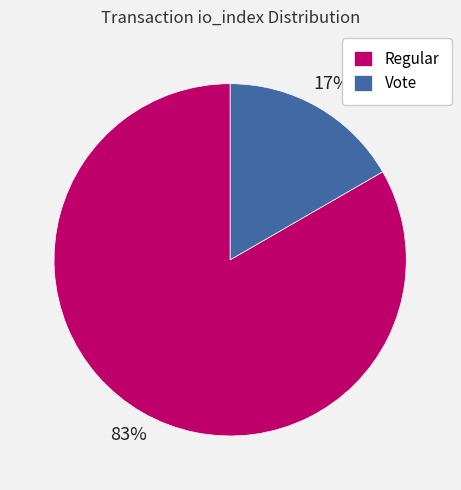

Is it true that Regular is 89% of the pie?

False